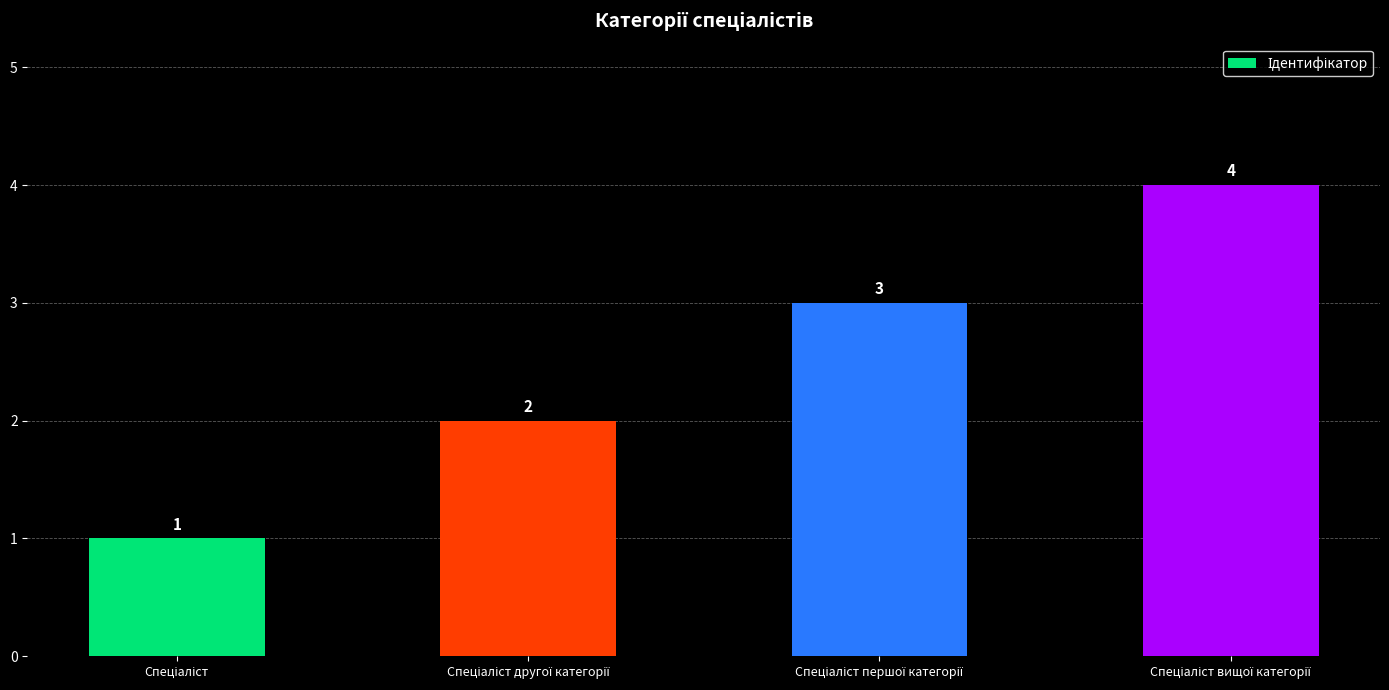

What is the greatest value displayed?

4